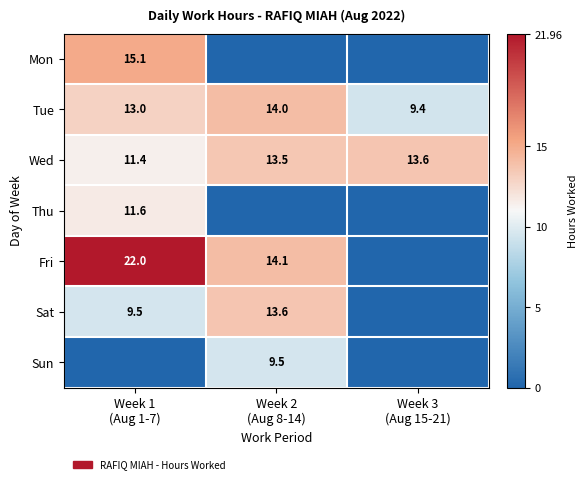

What is the difference between the maximum and minimum values in the Tue series?

4.6